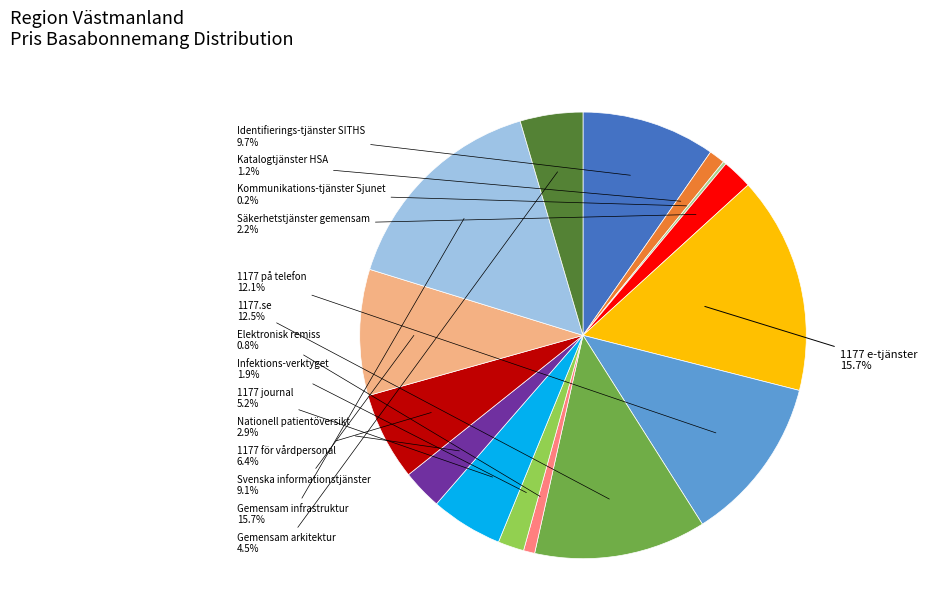

Between Elektronisk remiss and Gemensam arkitektur, which is larger?

Gemensam arkitektur